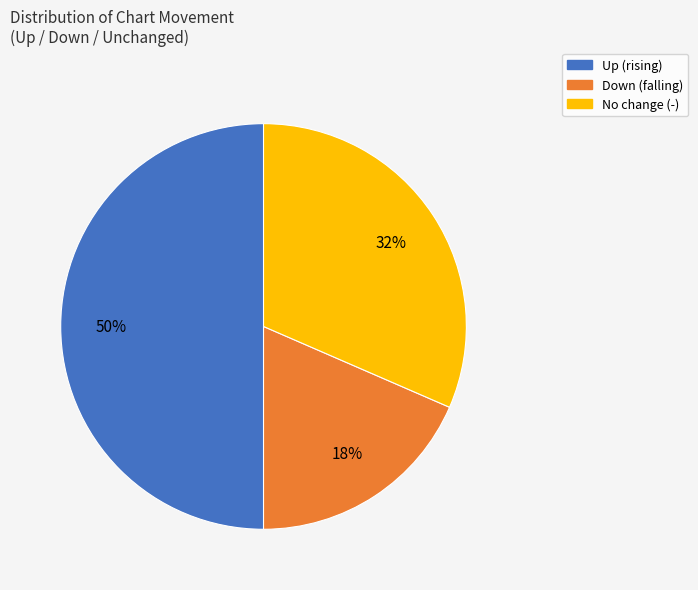

To the nearest percent, what is the difference between the largest and smallest slice percentages?

32%